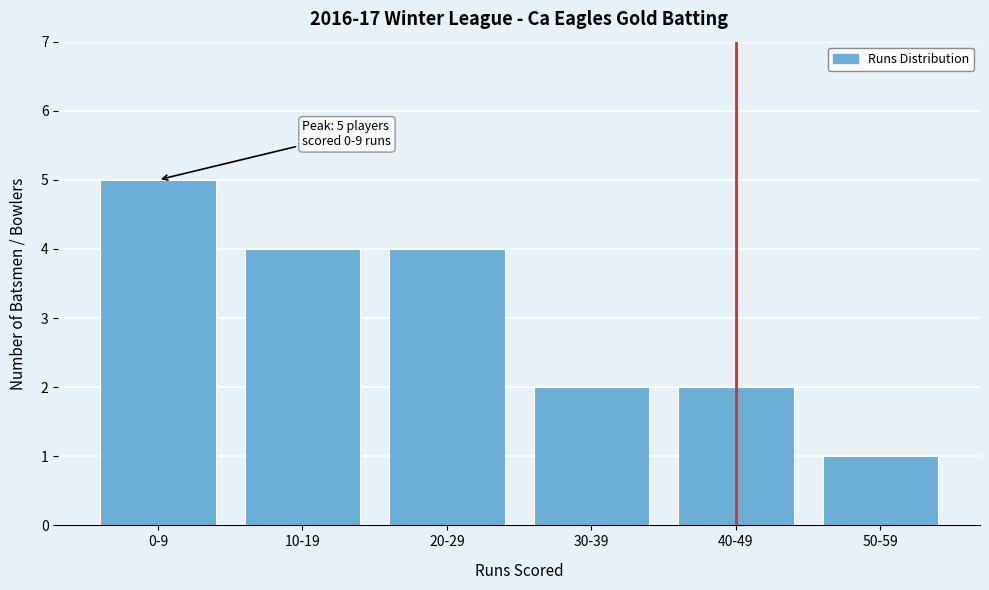

Reading left to right, list all the values displayed in this chart.

5	4	4	2	2	1